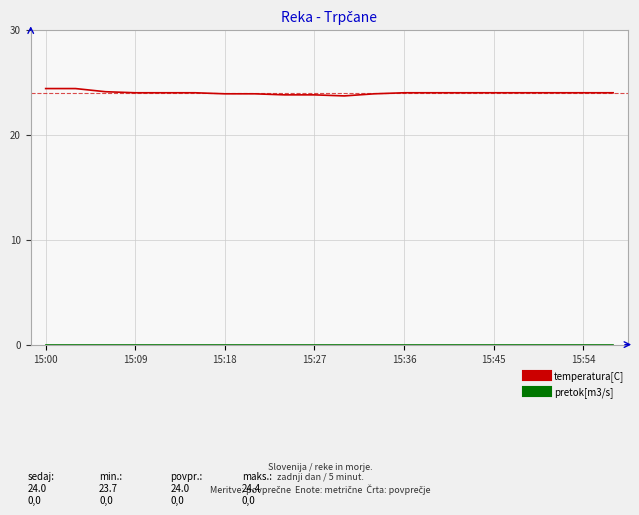

Which series has the largest total across all categories?

temperatura[C]